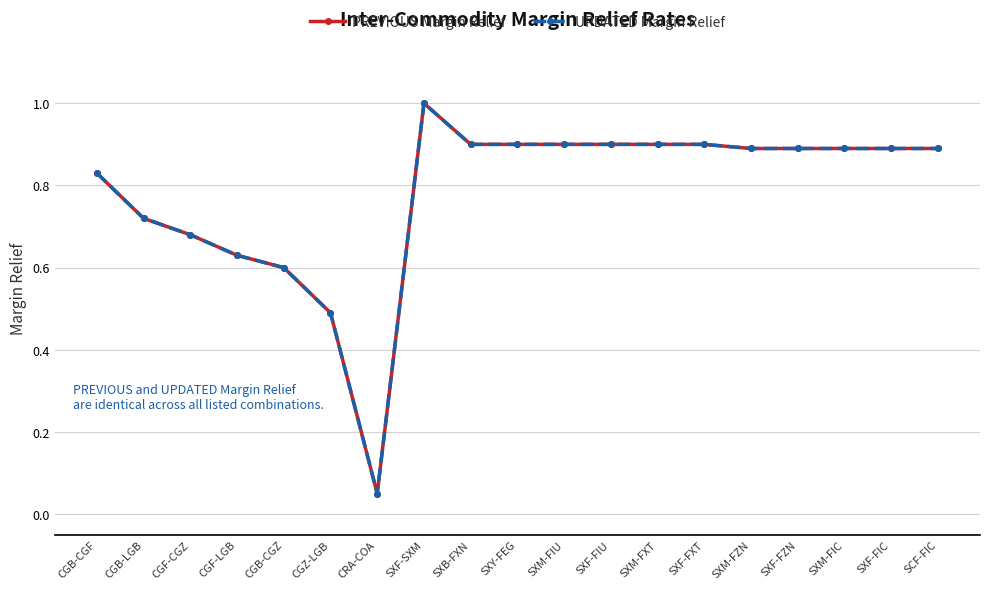

Rank the categories by PREVIOUS Margin Relief value from lowest to highest.

CRA-COA, CGZ-LGB, CGB-CGZ, CGF-LGB, CGF-CGZ, CGB-LGB, CGB-CGF, SXM-FZN, SXF-FZN, SXM-FIC, SXF-FIC, SCF-FIC, SXB-FXN, SXY-FEG, SXM-FIU, SXF-FIU, SXM-FXT, SXF-FXT, SXF-SXM